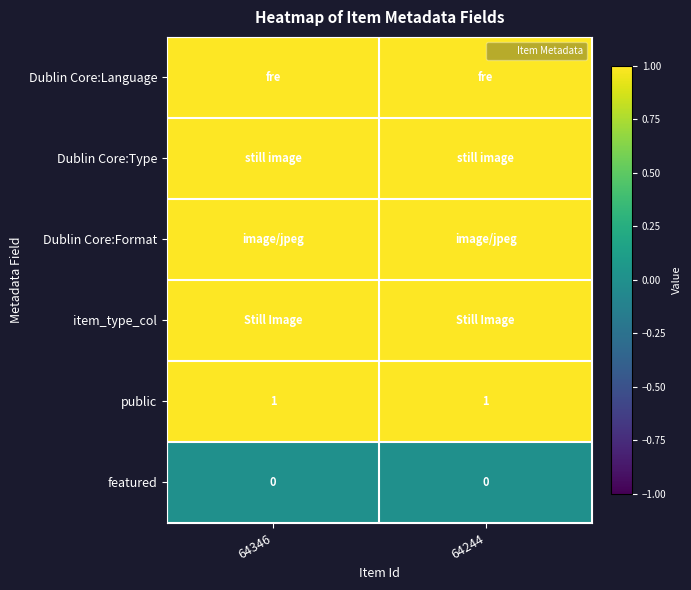

The Dublin Core:Language series shows 1 at 64346. True or false?

True